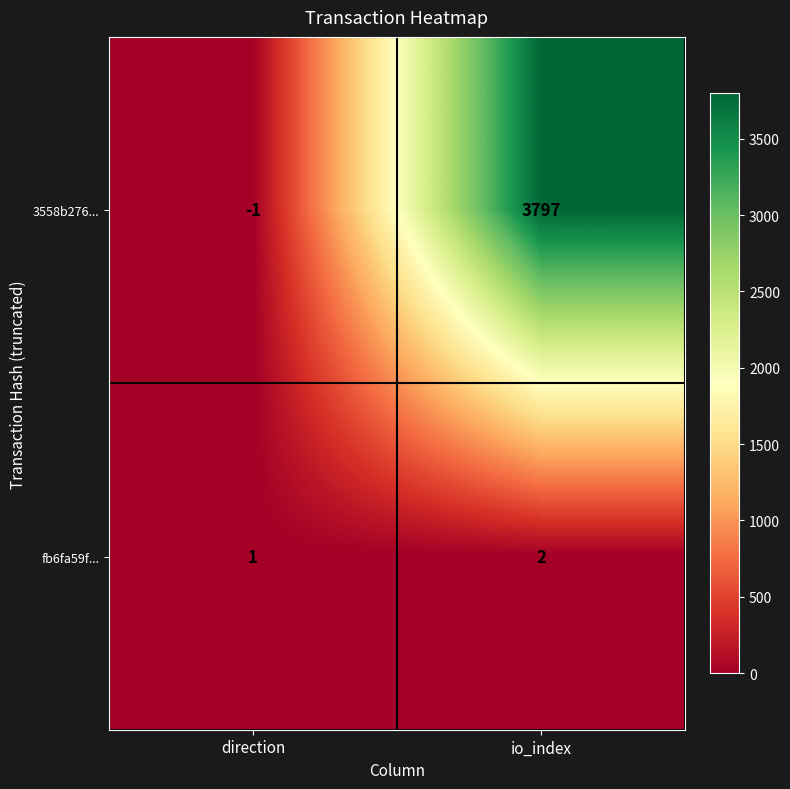

Rank the series by their maximum value, from highest to lowest.

3558b276..., fb6fa59f...